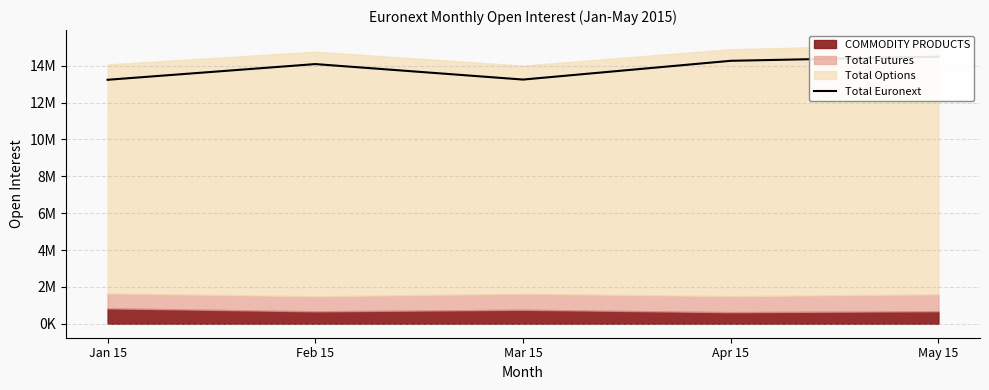

Rank the categories by value from lowest to highest.

Jan 15, Mar 15, Feb 15, Apr 15, May 15